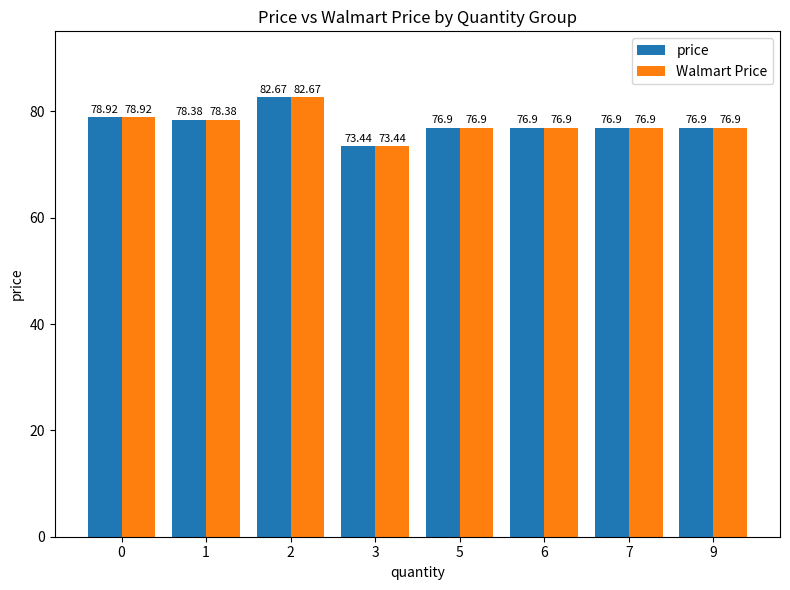

What is the sum of the price values at 2 and 7?

159.6